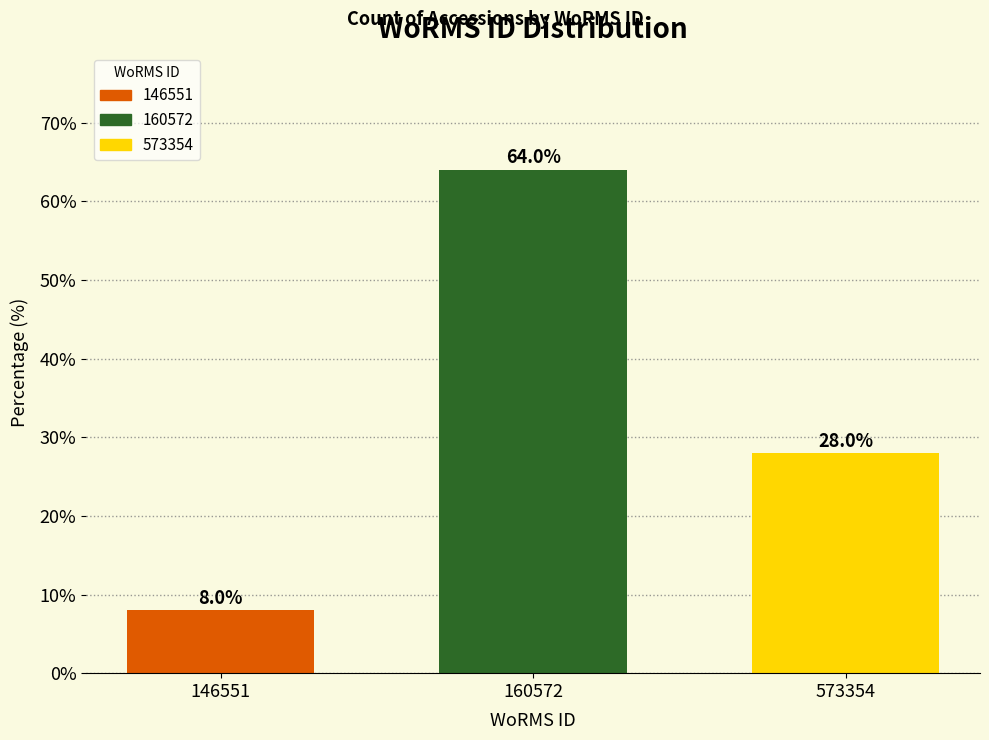

Reading left to right, list all the values displayed in this chart.

146551=8.0	160572=64.0	573354=28.0